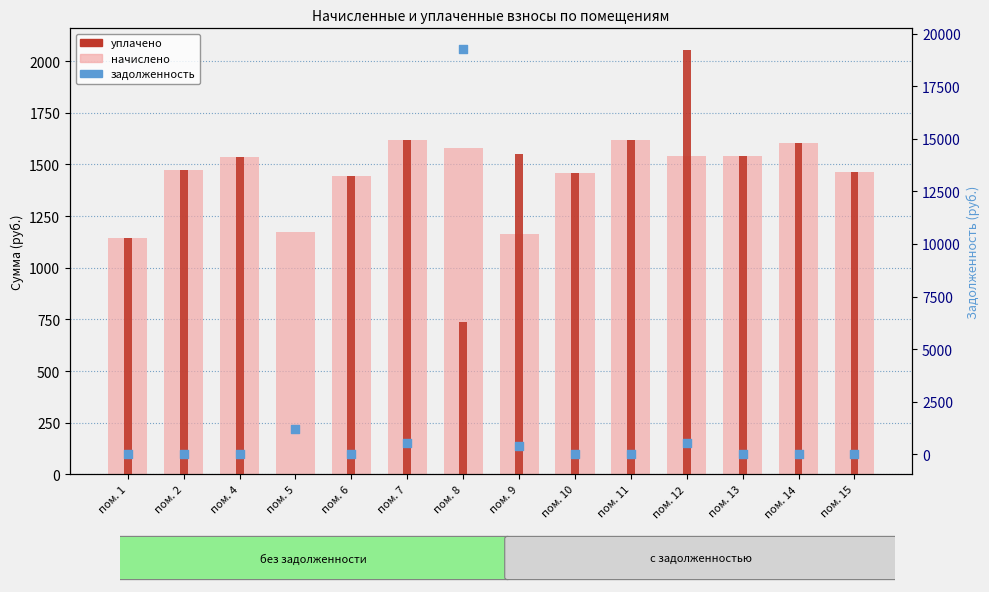

Which series has the largest total across all categories?

задолженность